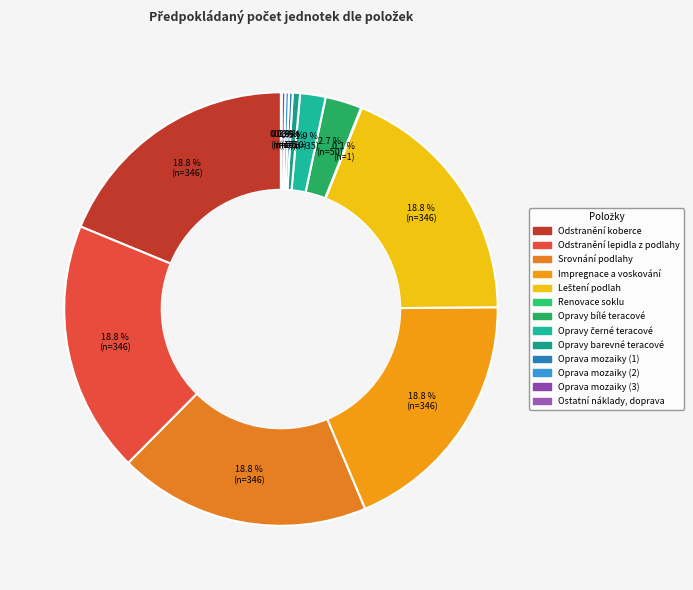

Count the number of slices in the pie.

13